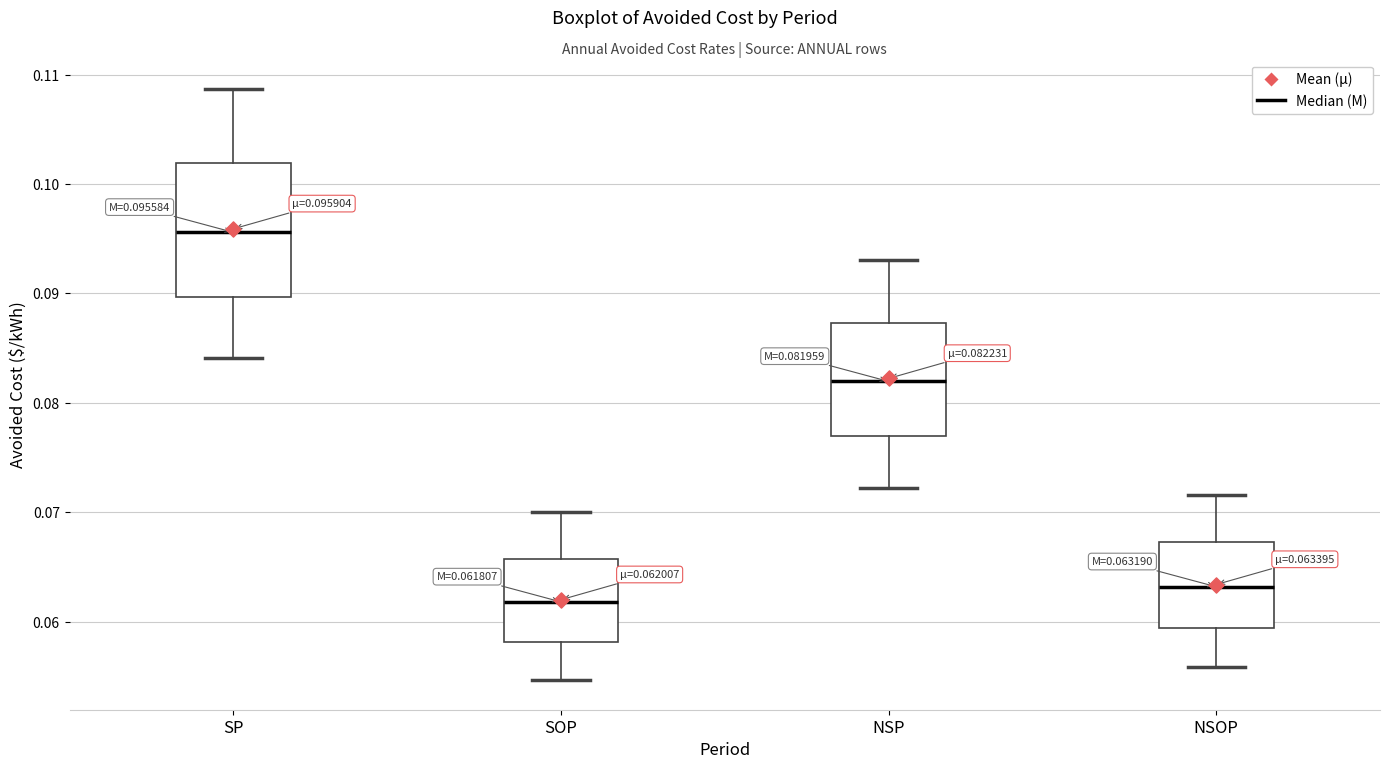

Comparing the boxes themselves (not the whiskers), which one is the tallest?

SP